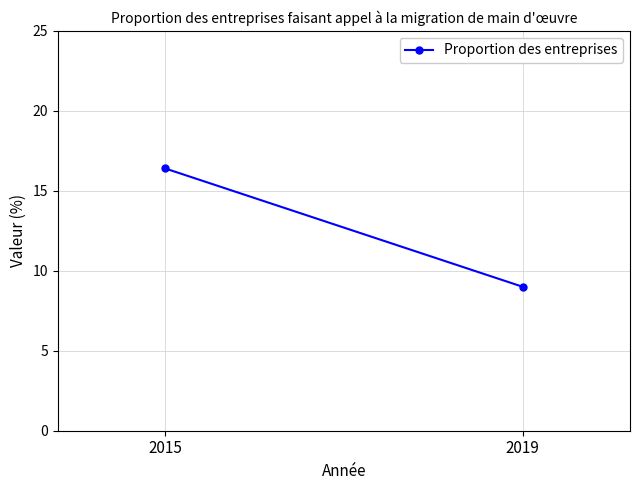

True or false: the data shows 9.0 at 2019.

True